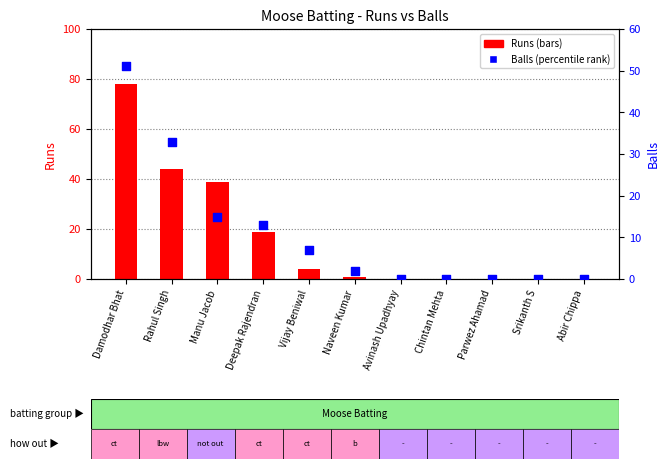

Which series contains the lowest Y value?

Runs